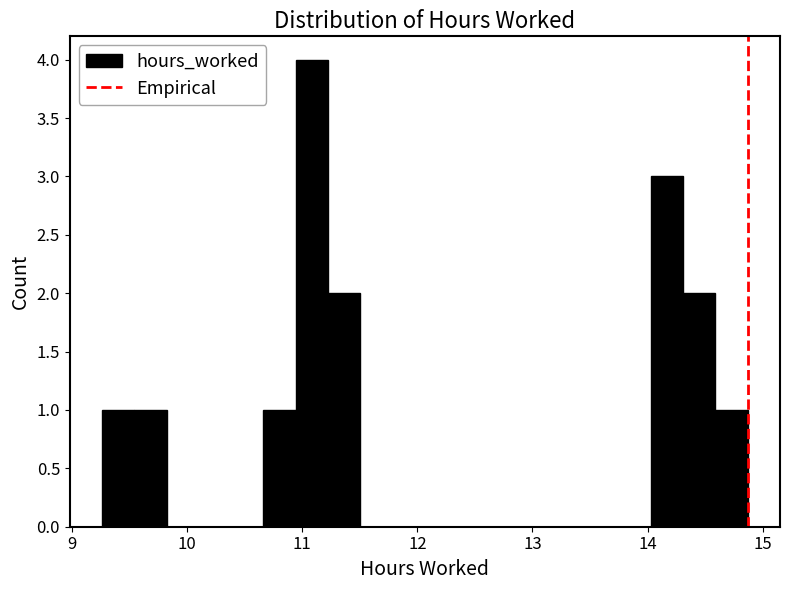

Around what value on the x-axis is the tallest bar? Give the approximate position of its centre, as read against the axis.

11.1